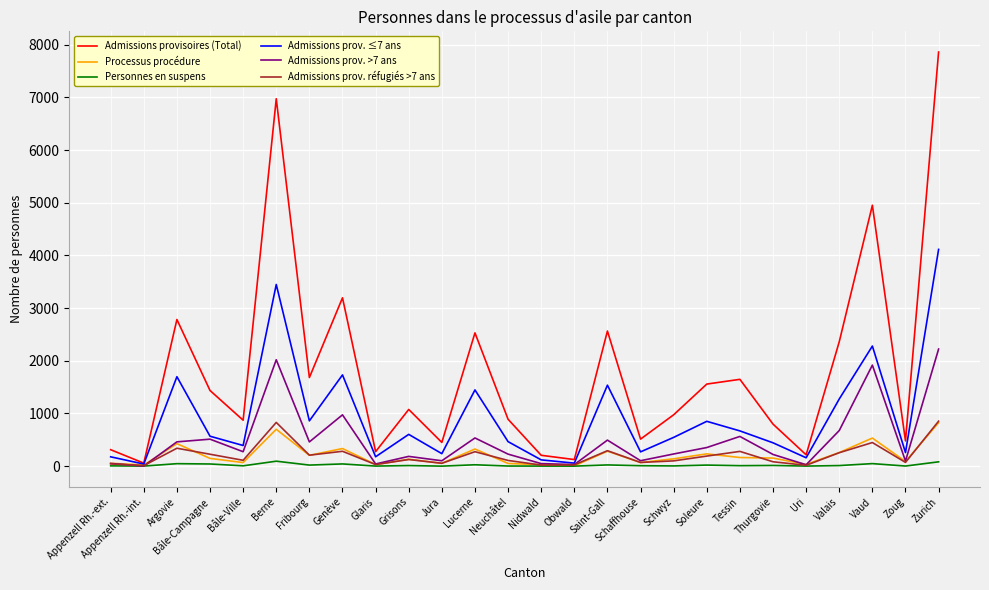

What is the difference between the maximum and second lowest values in the Admissions prov. >7 ans series?

2197